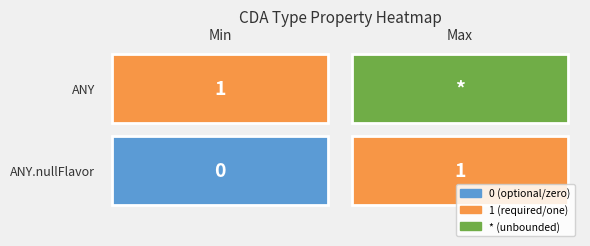

Which series has the largest total across all categories?

ANY